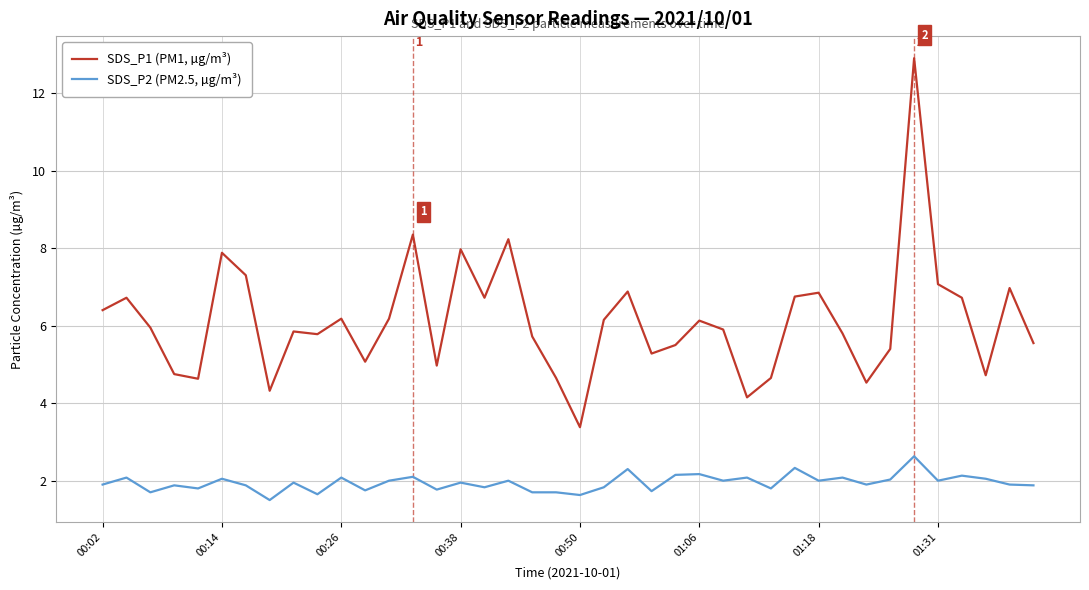

What is the minimum value shown in the chart?

1.5